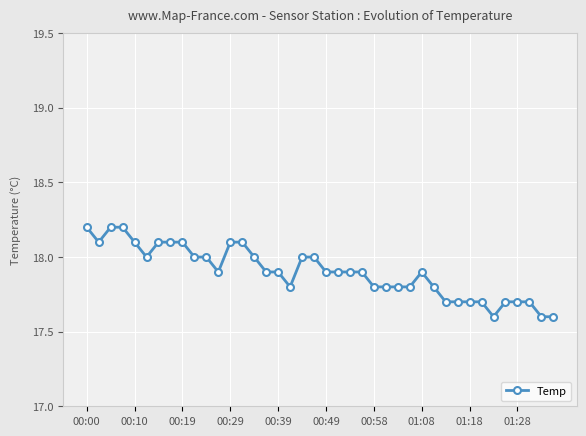

What is the sum of all values?

716.0